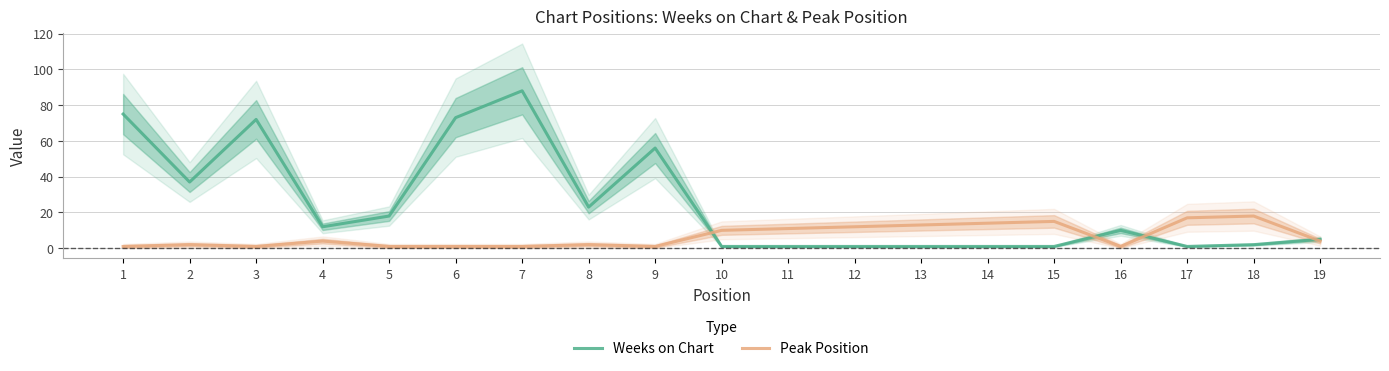

At which category is the sum across all series the highest?

7